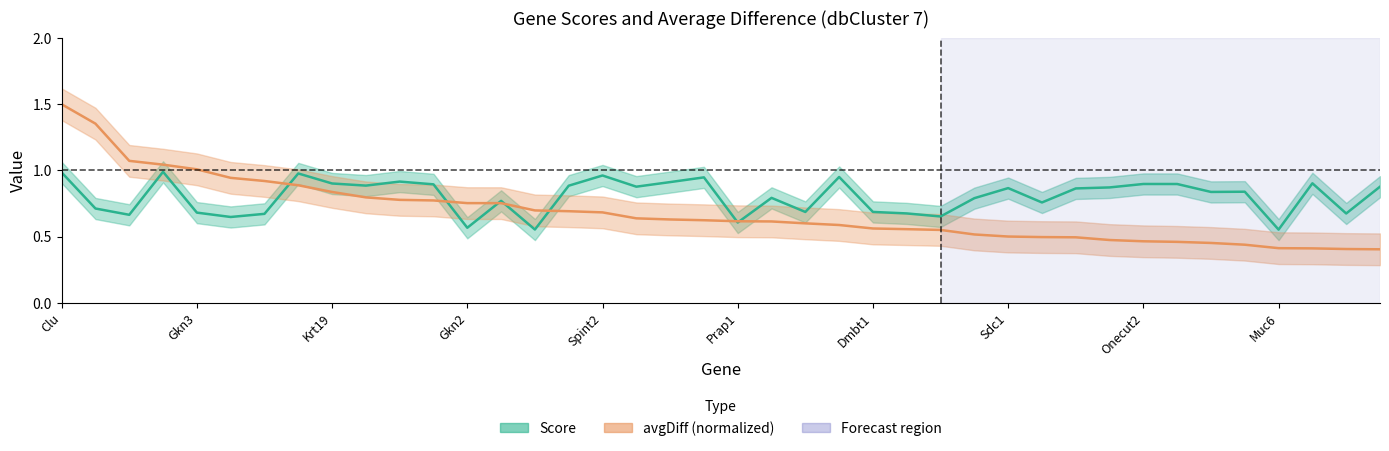

What is the label of the 27th point from the left?

Lgals2